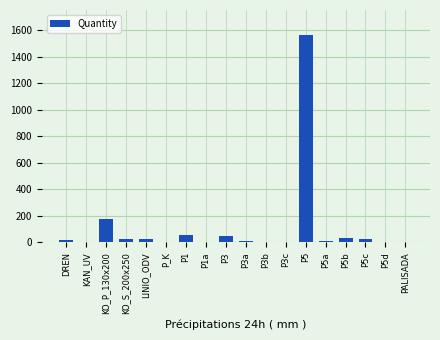

How many categories are shown in the chart?

18